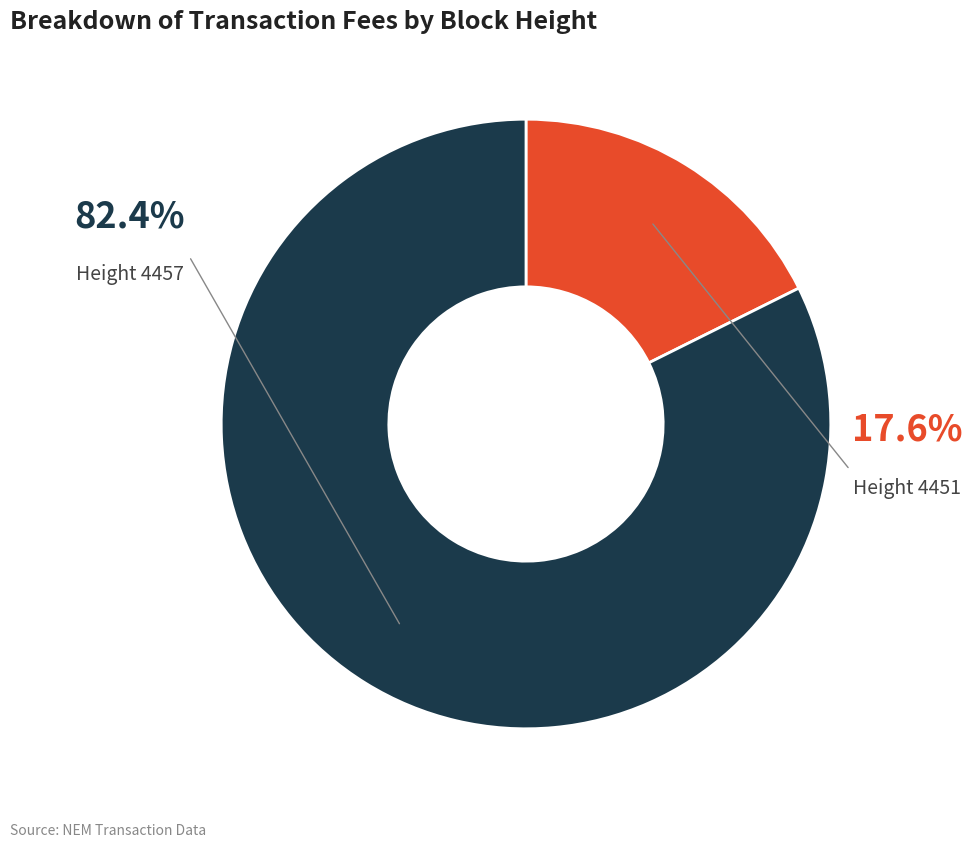

What percentage do 4457 and 4451 together represent?

100.0%